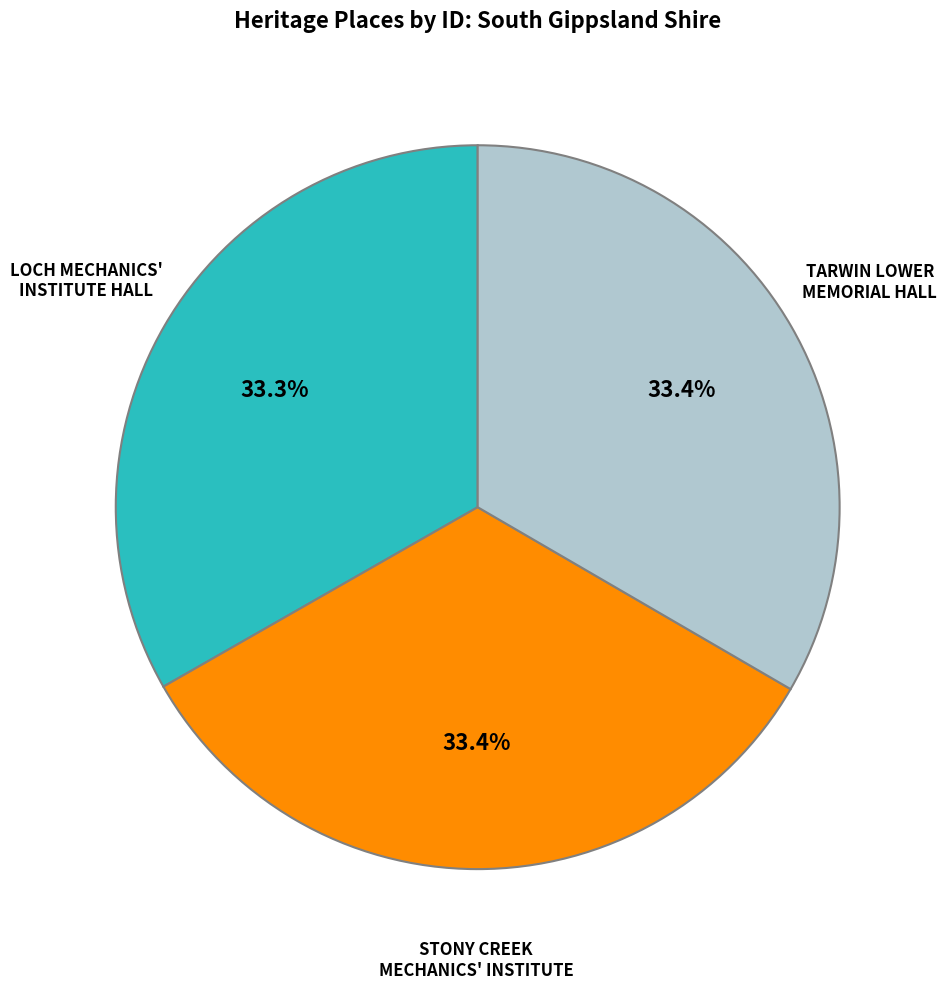

How many slices are in this pie chart?

3